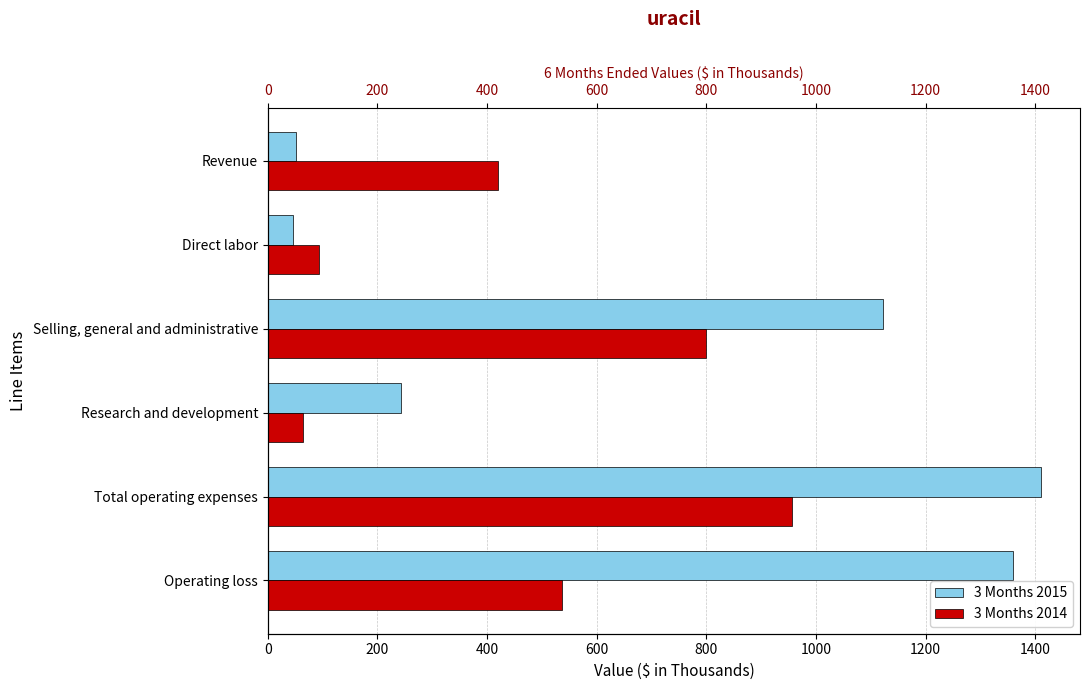

What is the greatest value displayed?

1411